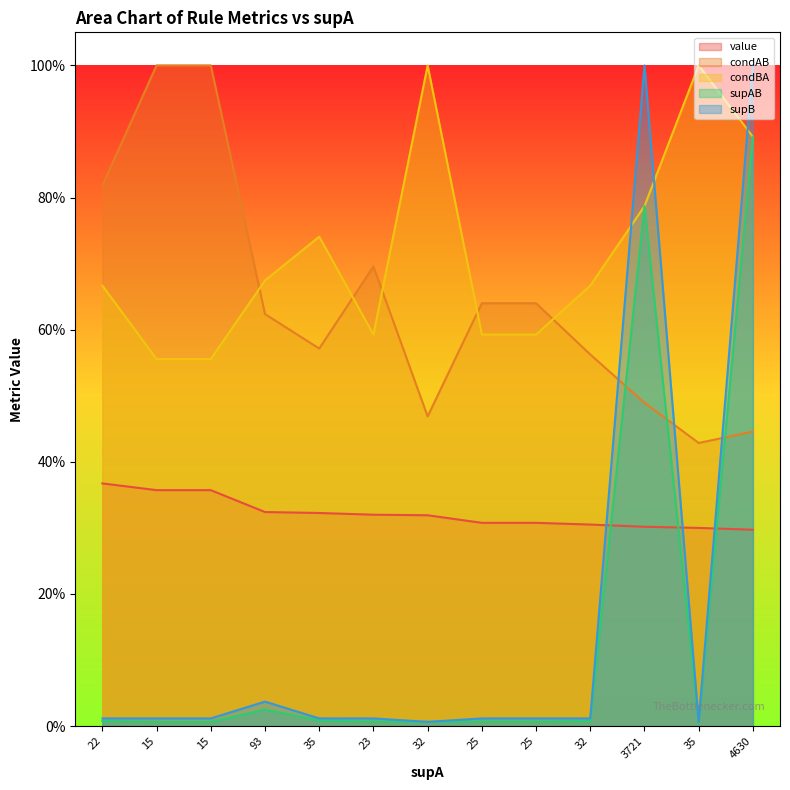

Is it true that supB equals 0.0 at 25?

True